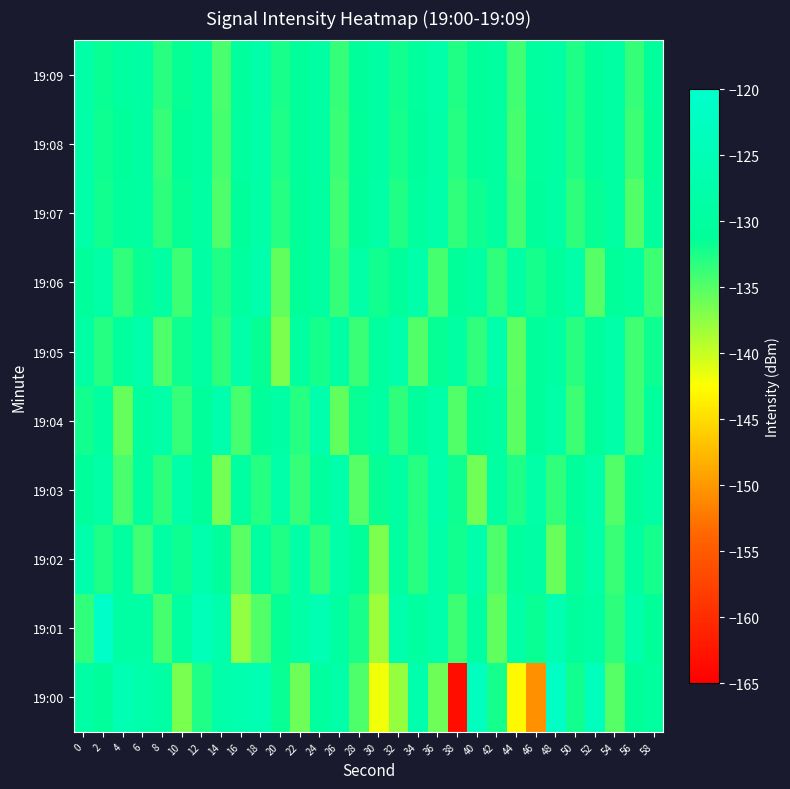

What is the total value across all series at 44?

-1335.9